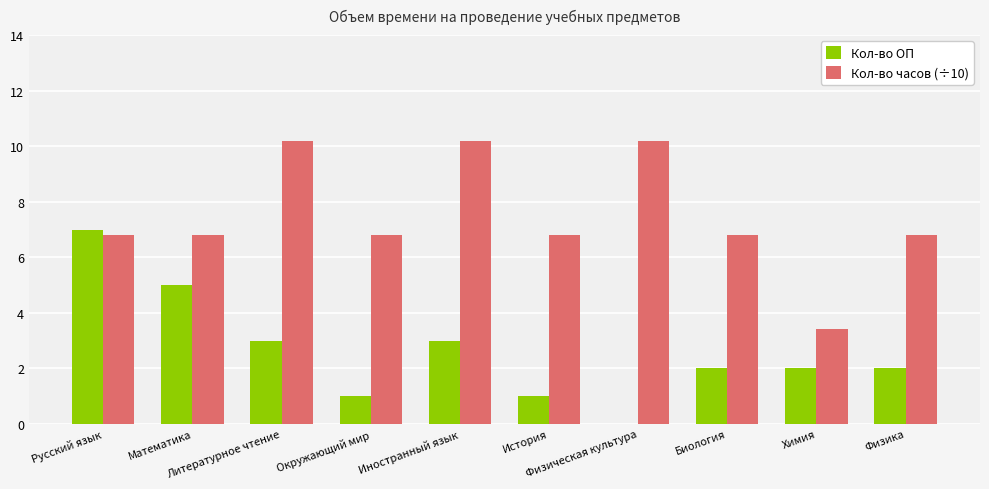

Reading right to left, what are all the values shown in this chart?

Кол-во ОП: 2.0	2.0	2.0	0.0	1.0	3.0	1.0	3.0	5.0	7.0
Кол-во часов (÷10): 6.8	3.4	6.8	10.2	6.8	10.2	6.8	10.2	6.8	6.8